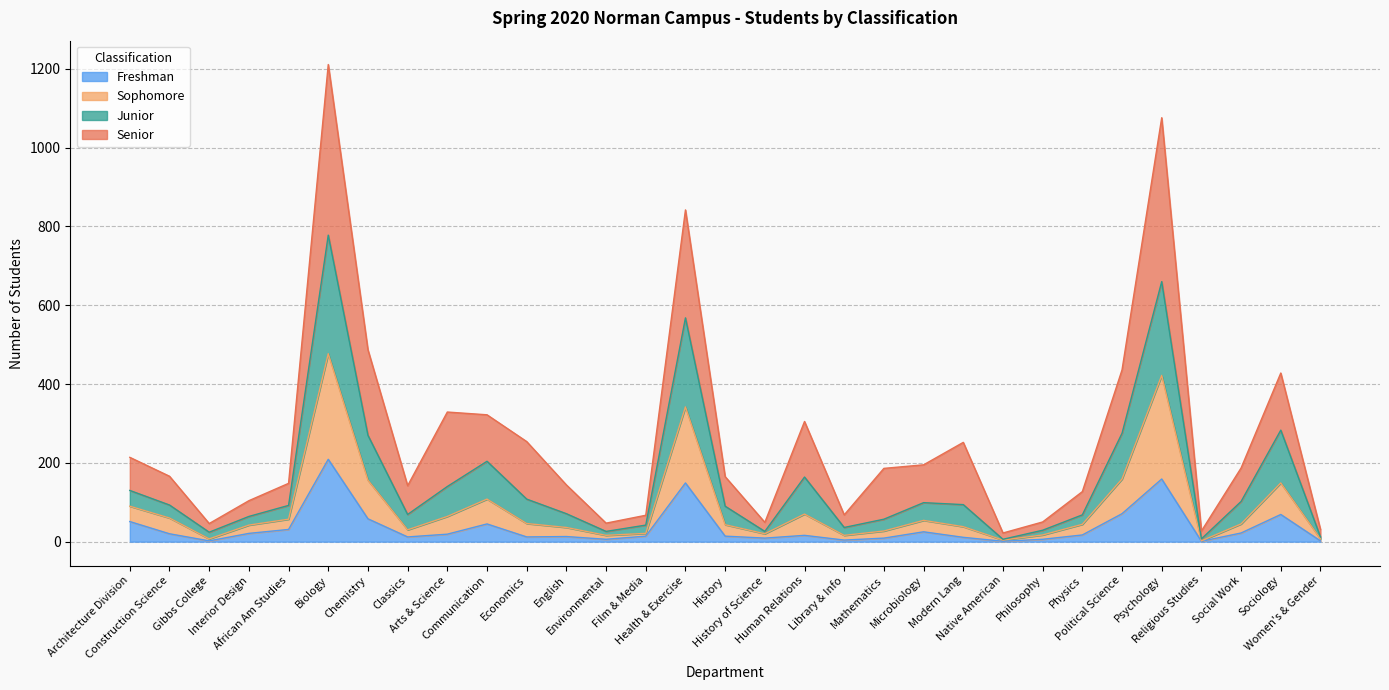

What is the highest value of the Freshman series?

209